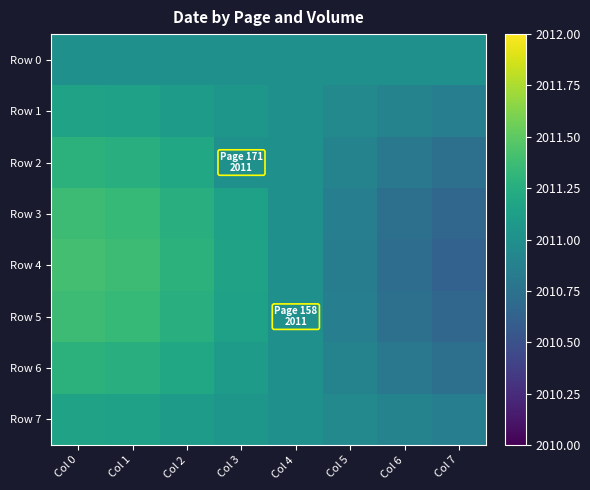

What is the spread (max minus min) of values at Col 6?

0.3